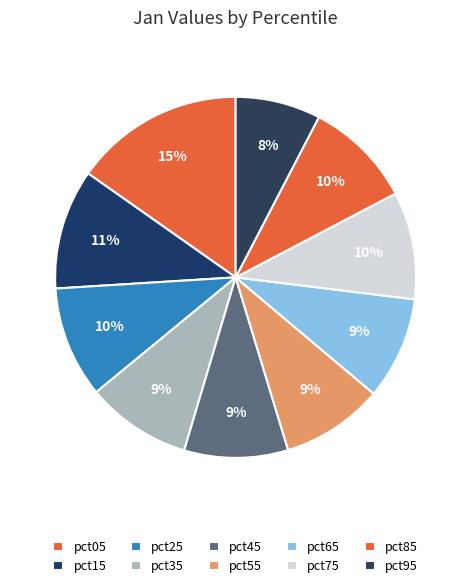

Do pct85 and pct25 together represent more than half of the pie?

No